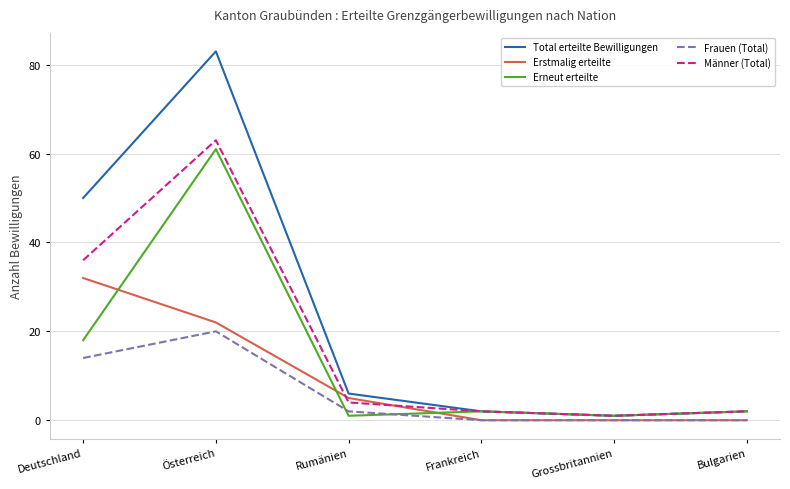

What is the sum of all Männer (Total) values?

108